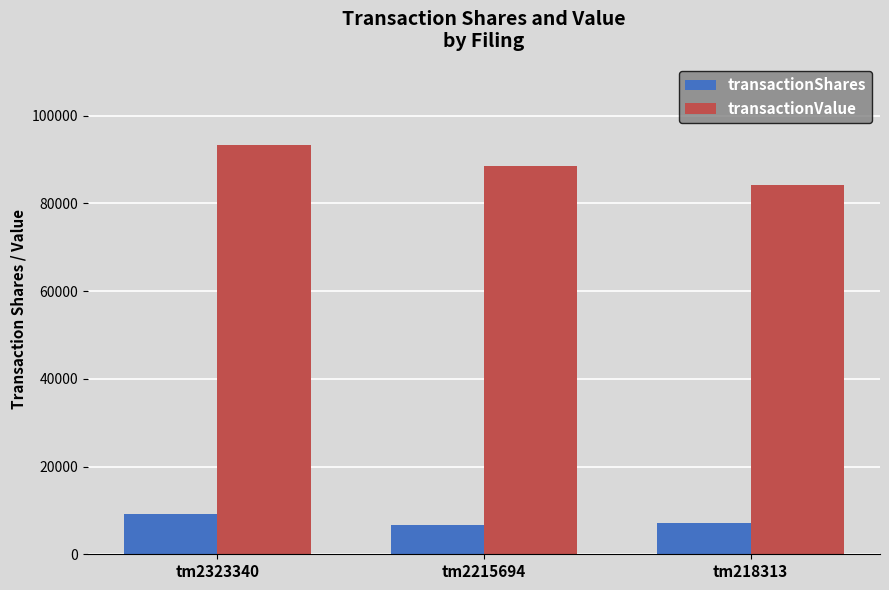

Where is transactionShares nearest to the value 7934?

tm218313